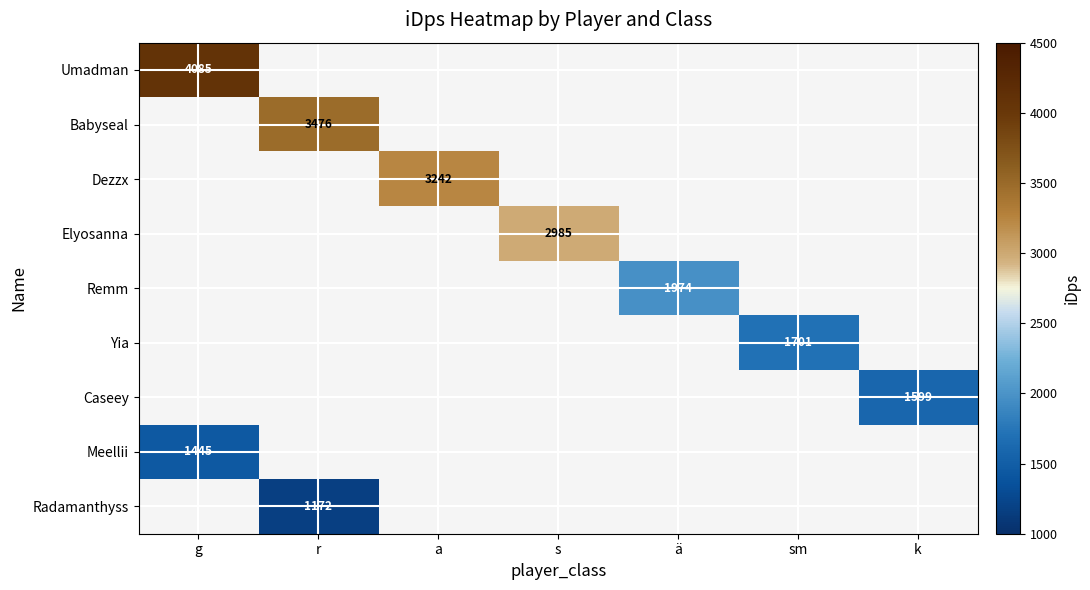

At which label does Meellii reach its minimum?

g